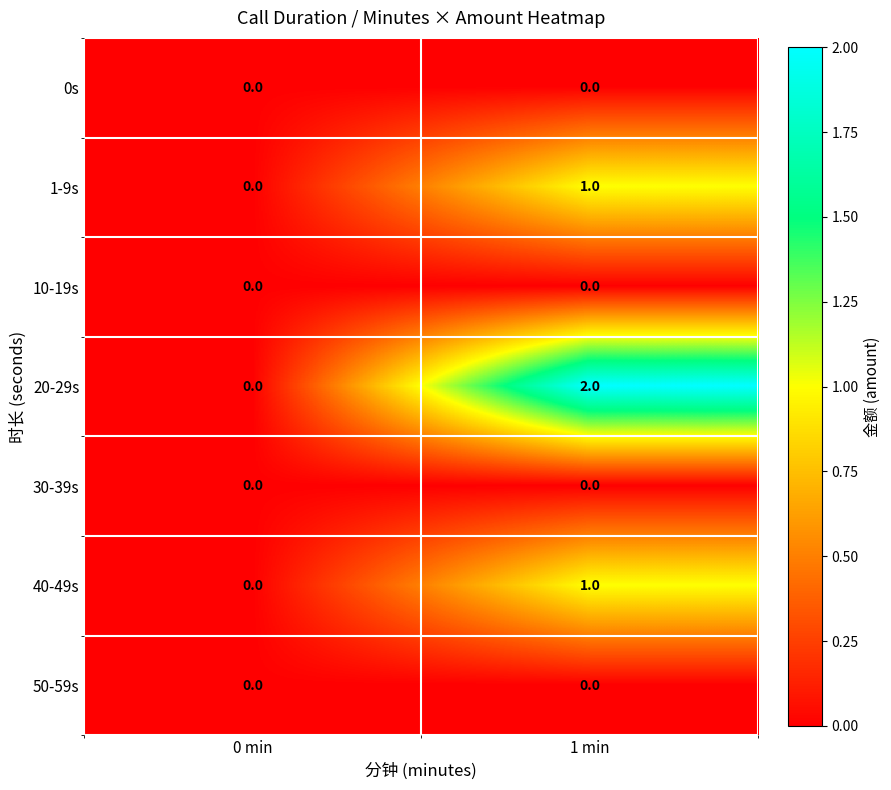

Reading left to right, extract all data points from this chart.

0s: 0 min=0	1 min=0
1-9s: 0 min=0	1 min=1
10-19s: 0 min=0	1 min=0
20-29s: 0 min=0	1 min=2
30-39s: 0 min=0	1 min=0
40-49s: 0 min=0	1 min=1
50-59s: 0 min=0	1 min=0